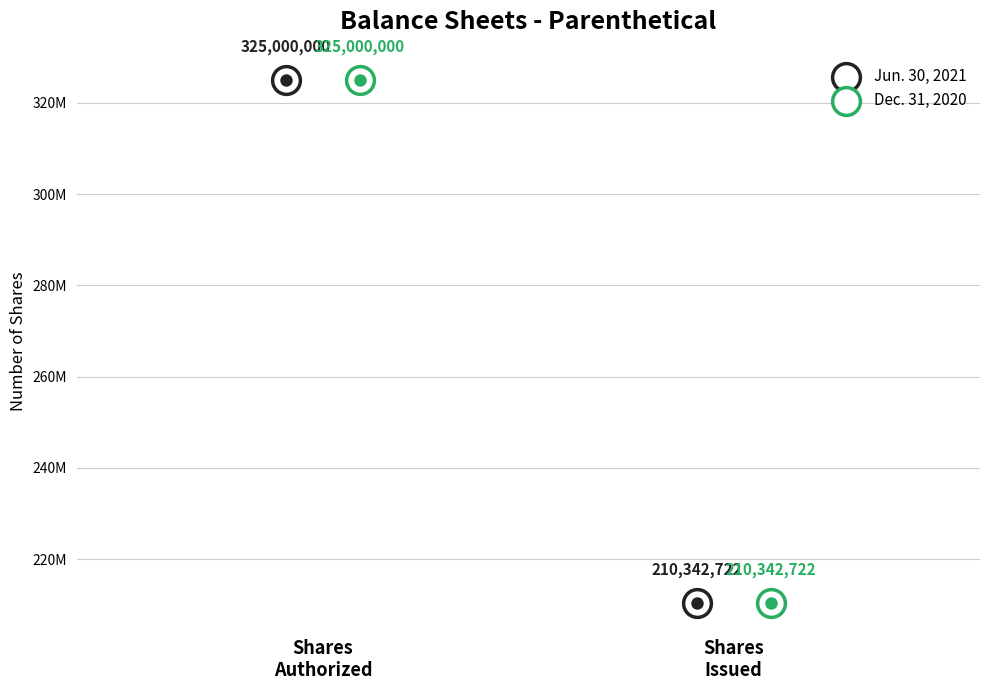

Which series has the largest Y range (max minus min)?

Jun. 30, 2021